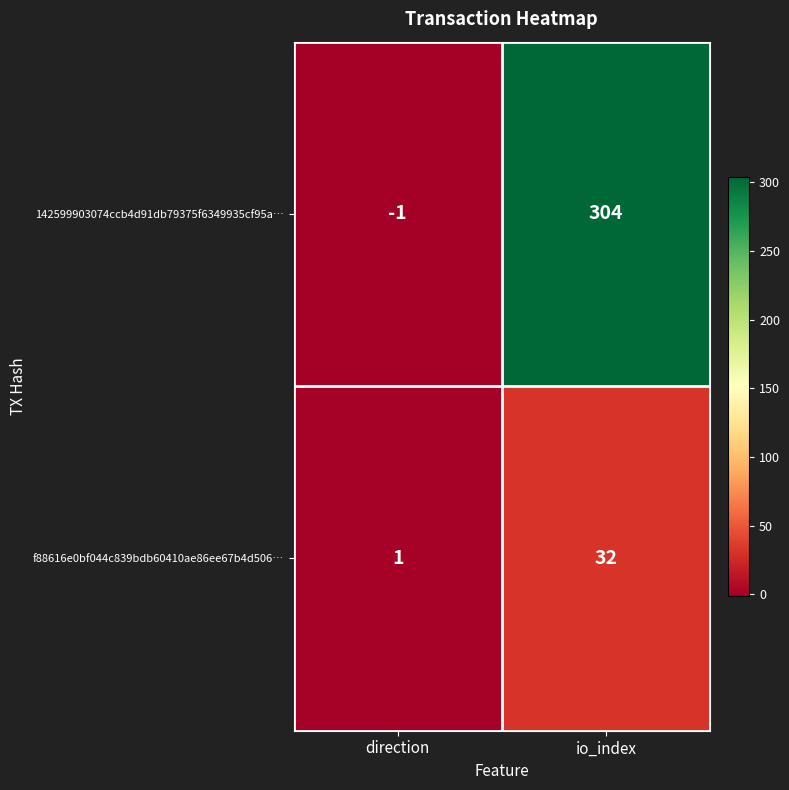

What value does the 142599903074ccb4d91db79375f6349935cf95a… series have at io_index?

304